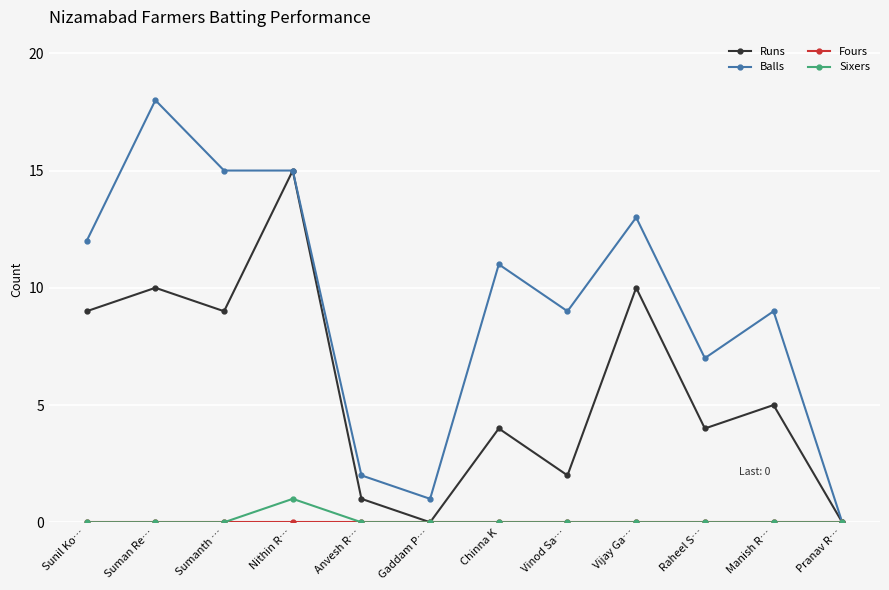

At which category is the sum across all series the highest?

Nithin R…